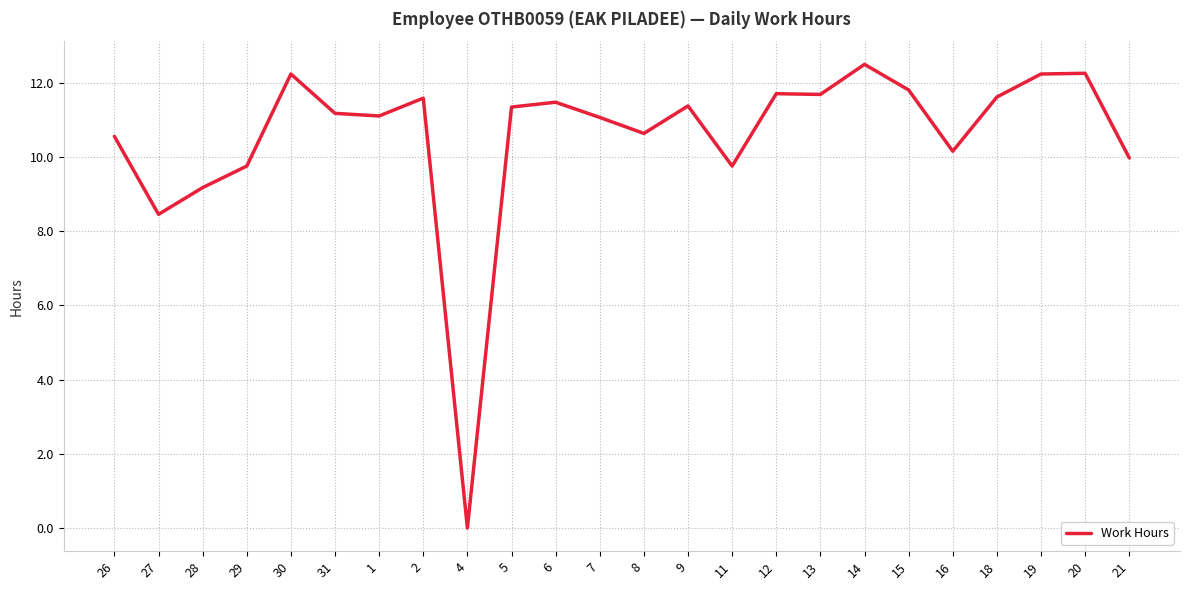

The value at 20 is 16.5. True or false?

False